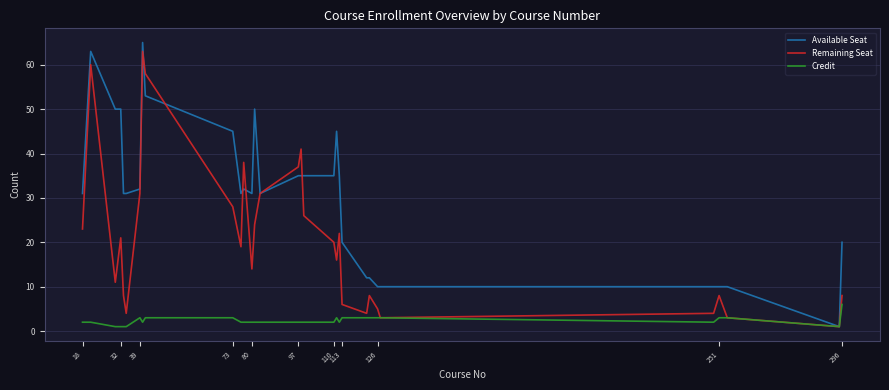

What is the minimum value shown in the chart?

1